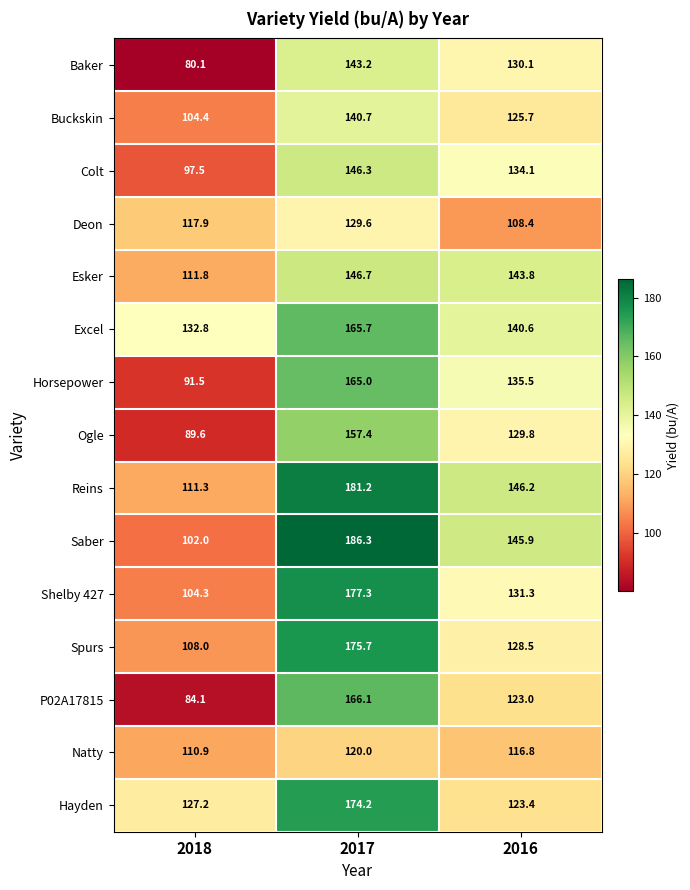

List the series in order of their peak value, highest first.

Saber, Reins, Shelby 427, Spurs, Hayden, P02A17815, Excel, Horsepower, Ogle, Esker, Colt, Baker, Buckskin, Deon, Natty